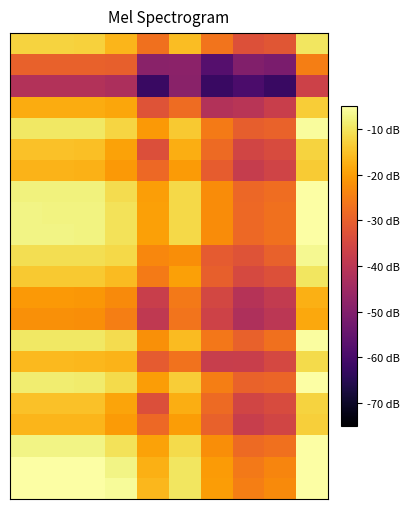

How many categories are shown in the chart?

10